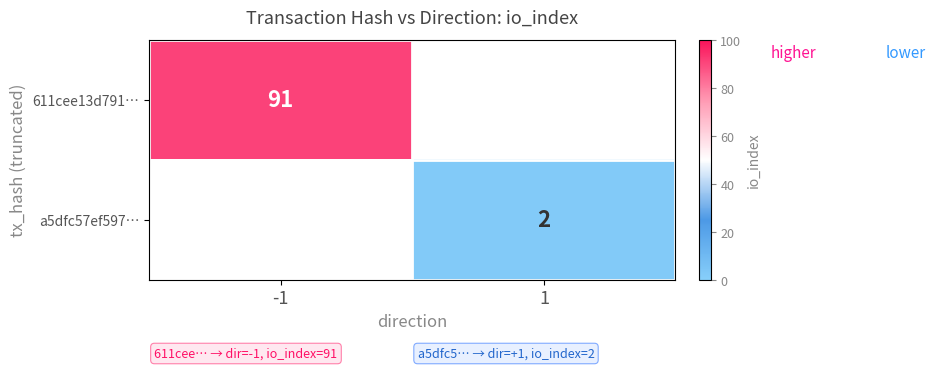

Rank the categories by a5dfc57ef597… value from lowest to highest.

-1, 1